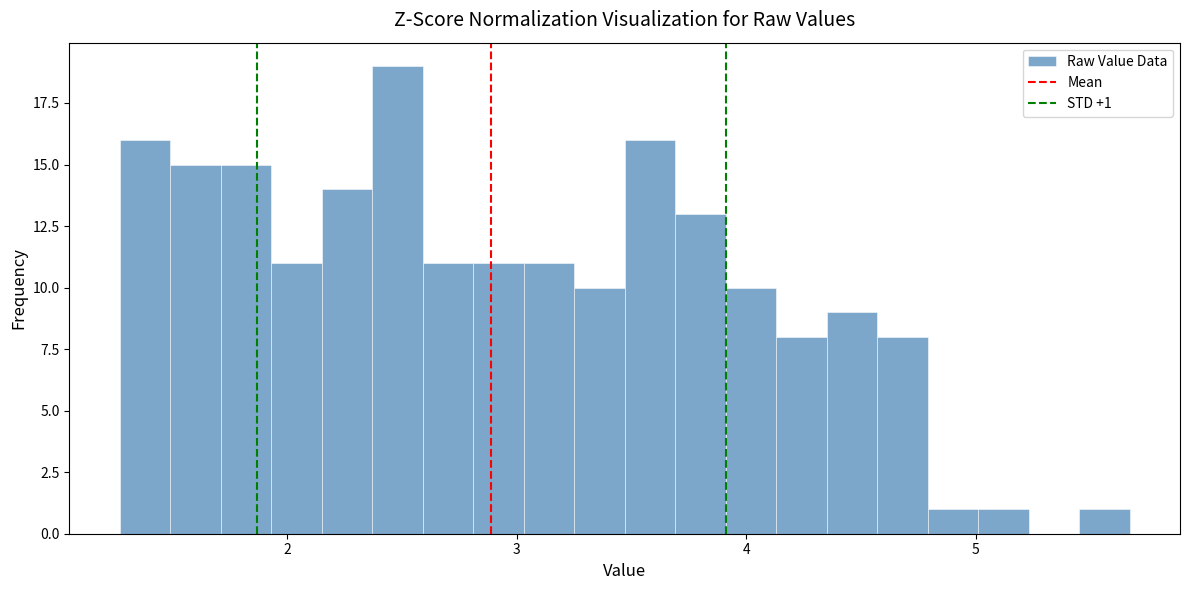

Around what value on the x-axis is the tallest bar? Give the approximate position of its centre, as read against the axis.

2.5